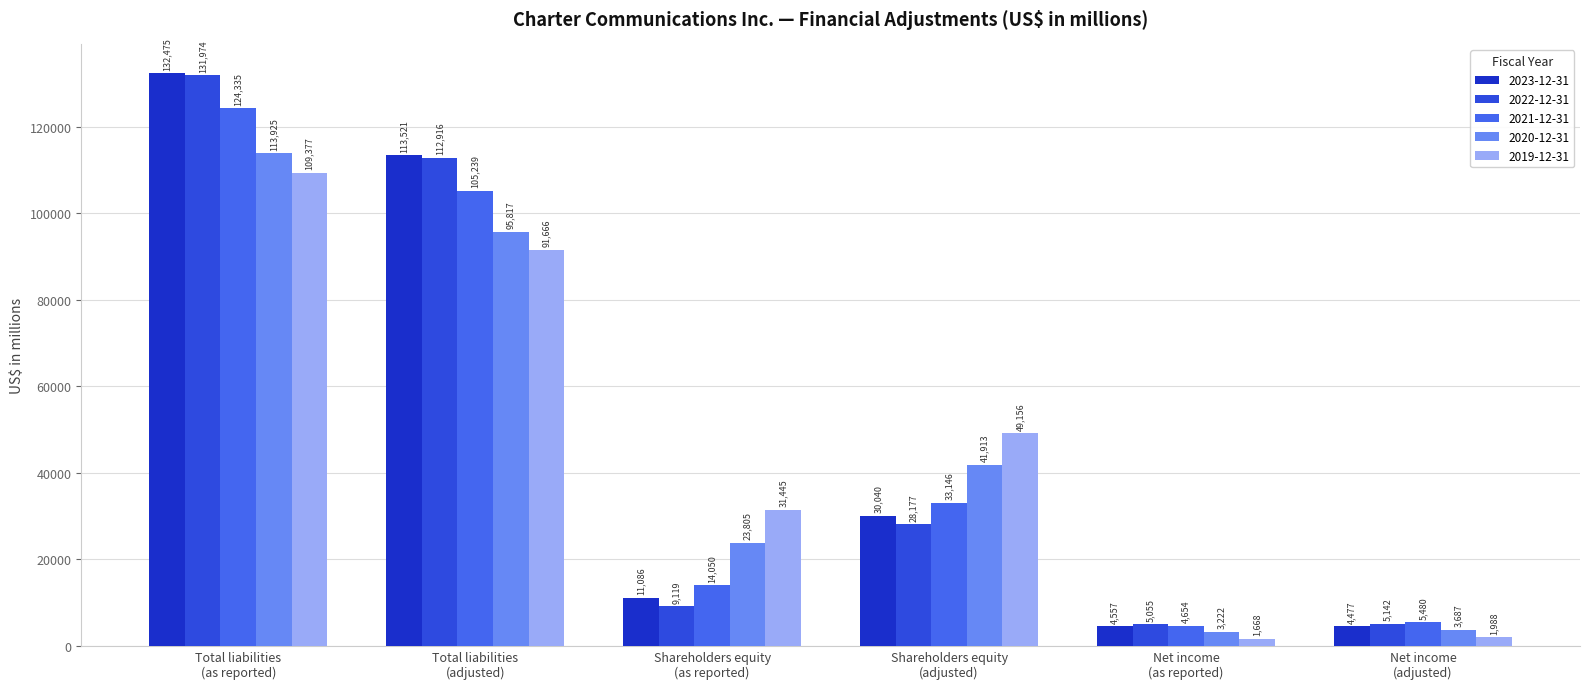

Which category has the lowest value across all series?

Net income
(as reported)